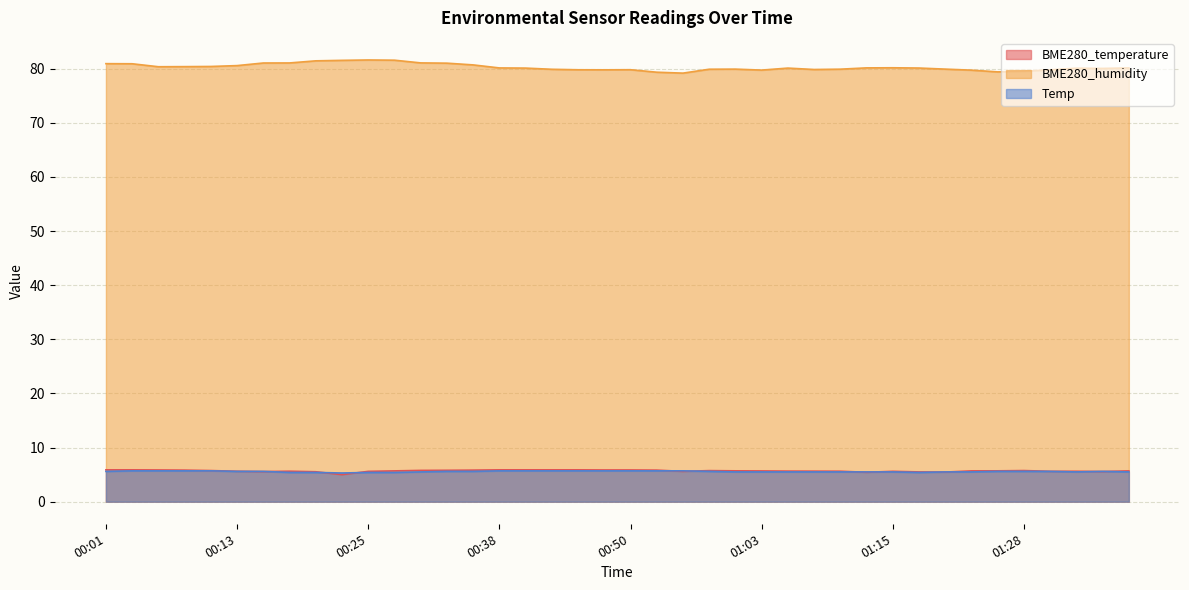

The BME280_humidity series shows 119.6 at 01:18. True or false?

False